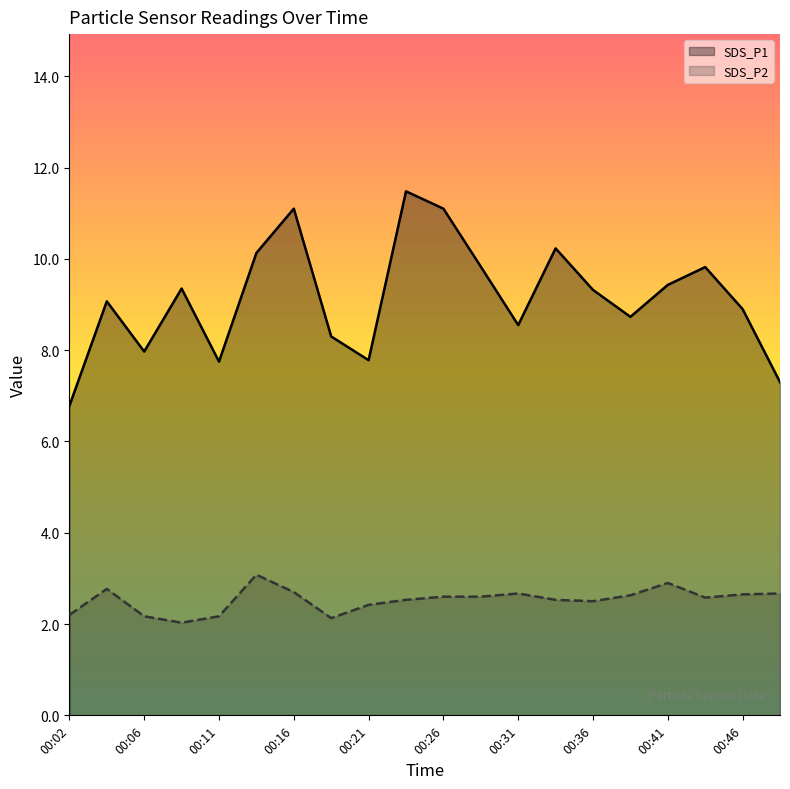

What is the value of the SDS_P2 point at the 12th from the left?

2.6